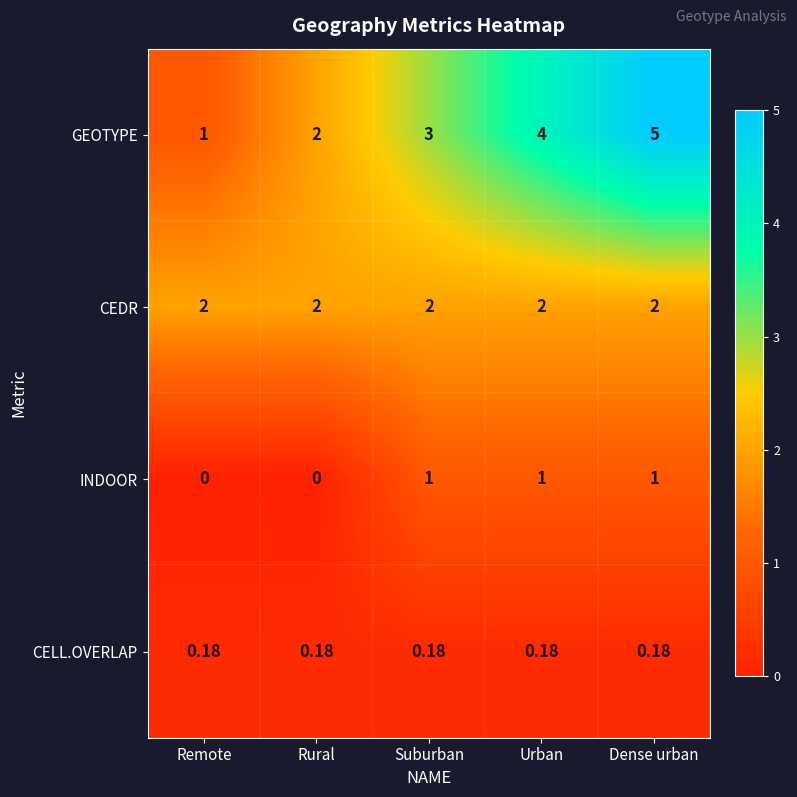

Rank the series at Urban from highest to lowest value.

GEOTYPE, CEDR, INDOOR, CELL.OVERLAP